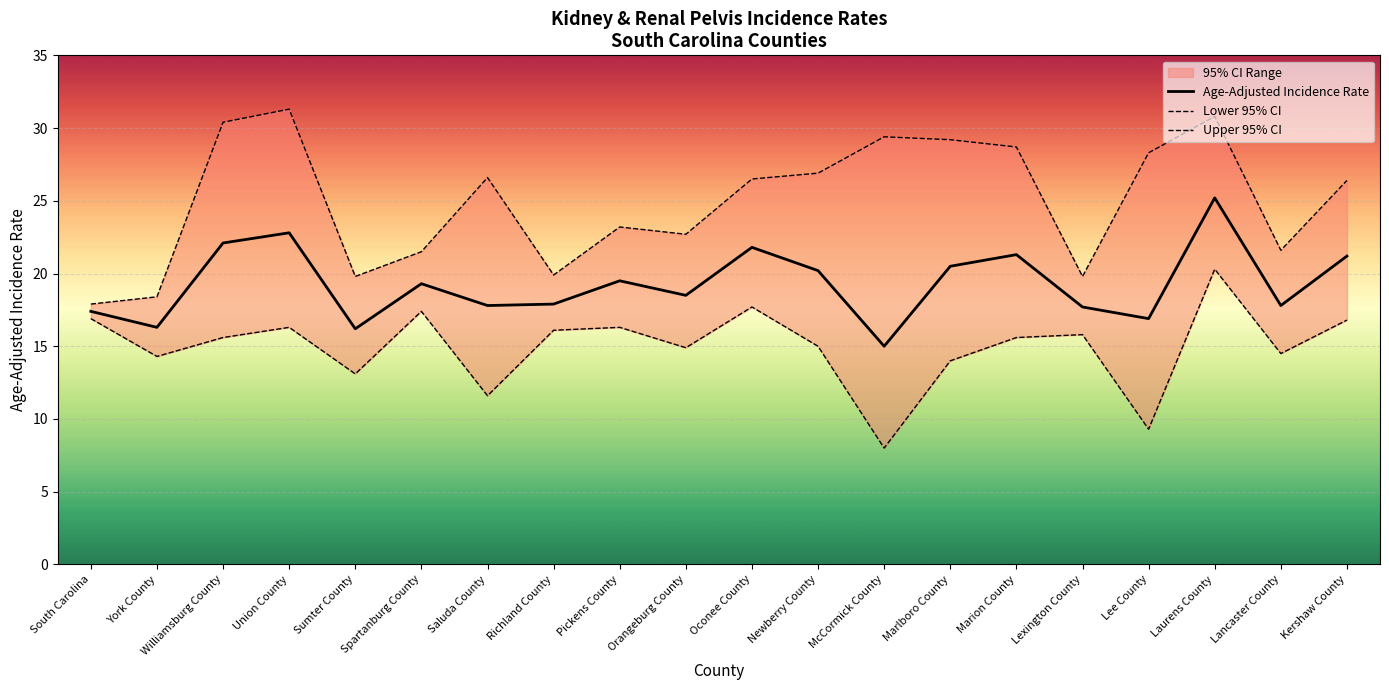

Reading right to left, transcribe all the data shown in this chart.

Age-Adjusted Incidence Rate: Kershaw County=21.2	Lancaster County=17.8	Laurens County=25.2	Lee County=16.9	Lexington County=17.7	Marion County=21.3	Marlboro County=20.5	McCormick County=15.0	Newberry County=20.2	Oconee County=21.8	Orangeburg County=18.5	Pickens County=19.5	Richland County=17.9	Saluda County=17.8	Spartanburg County=19.3	Sumter County=16.2	Union County=22.8	Williamsburg County=22.1	York County=16.3	South Carolina=17.4
Lower 95% CI: Kershaw County=16.8	Lancaster County=14.5	Laurens County=20.3	Lee County=9.3	Lexington County=15.8	Marion County=15.6	Marlboro County=14.0	McCormick County=8.0	Newberry County=15.0	Oconee County=17.7	Orangeburg County=14.9	Pickens County=16.3	Richland County=16.1	Saluda County=11.6	Spartanburg County=17.4	Sumter County=13.1	Union County=16.3	Williamsburg County=15.6	York County=14.3	South Carolina=16.9
Upper 95% CI: Kershaw County=26.4	Lancaster County=21.6	Laurens County=30.8	Lee County=28.3	Lexington County=19.8	Marion County=28.7	Marlboro County=29.2	McCormick County=29.4	Newberry County=26.9	Oconee County=26.5	Orangeburg County=22.7	Pickens County=23.2	Richland County=19.9	Saluda County=26.6	Spartanburg County=21.5	Sumter County=19.8	Union County=31.3	Williamsburg County=30.4	York County=18.4	South Carolina=17.9